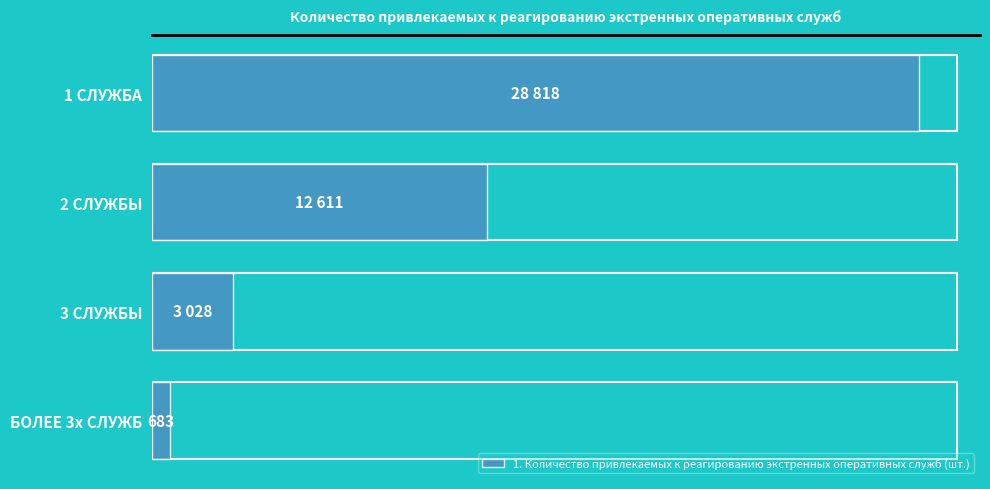

How many bars are there in total?

4